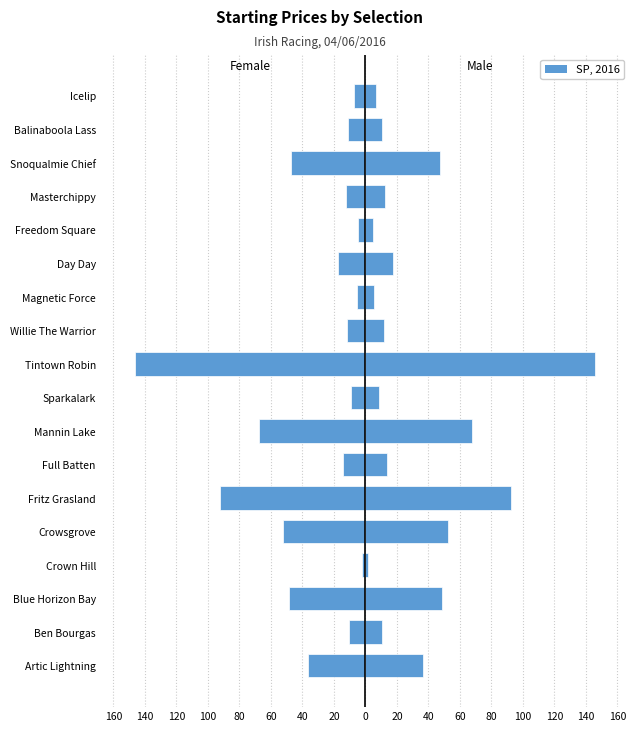

List the series in order of their peak value, lowest first.

Female, Male